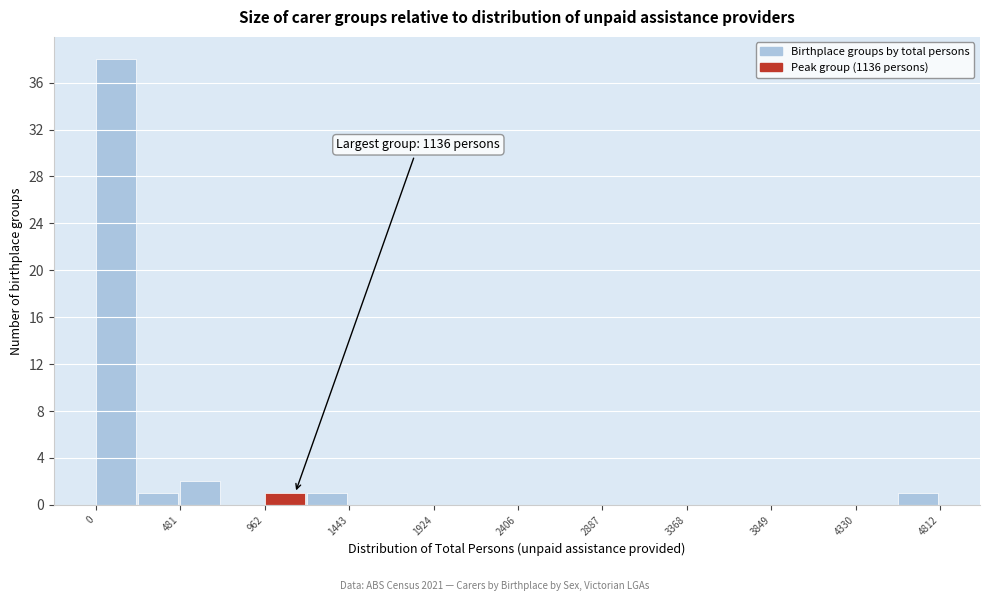

Which range on the x-axis has the tallest bar?

0 to 250